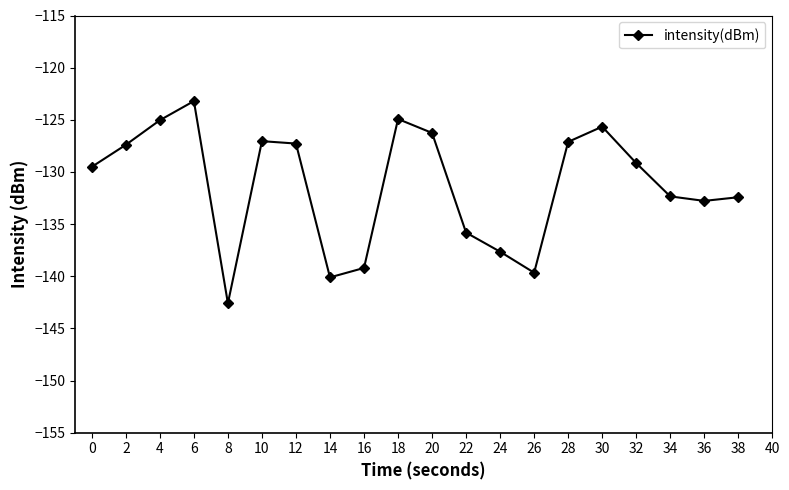

What is the difference between the second highest and minimum values?

17.7